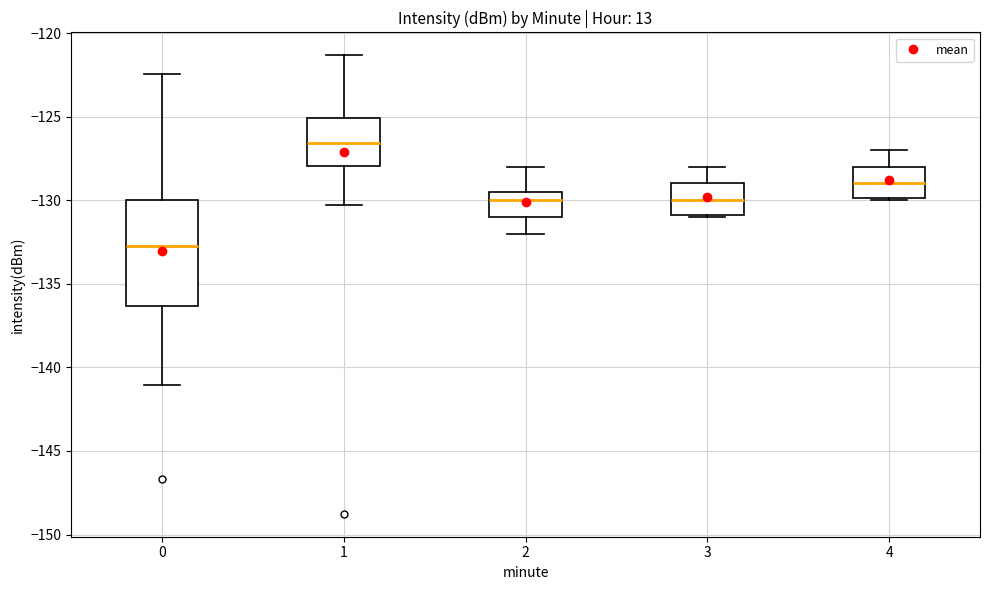

Reading left to right, transcribe this box plot: for each box, give where its median line is, the range the box spans, and where its two whiskers end, as read against the y-axis. The values are not printed on the chart, so give them approximately, as read against the axis.

0: median -132.5, box -136.5 to -130.0, whiskers -141.0 to -122.5
1: median -126.5, box -128.0 to -125.0, whiskers -130.5 to -121.5
2: median -130.0, box -131.0 to -129.5, whiskers -132.0 to -128.0
3: median -130.0, box -131.0 to -129.0, whiskers -131.0 to -128.0
4: median -129.0, box -130.0 to -128.0, whiskers -130.0 to -127.0